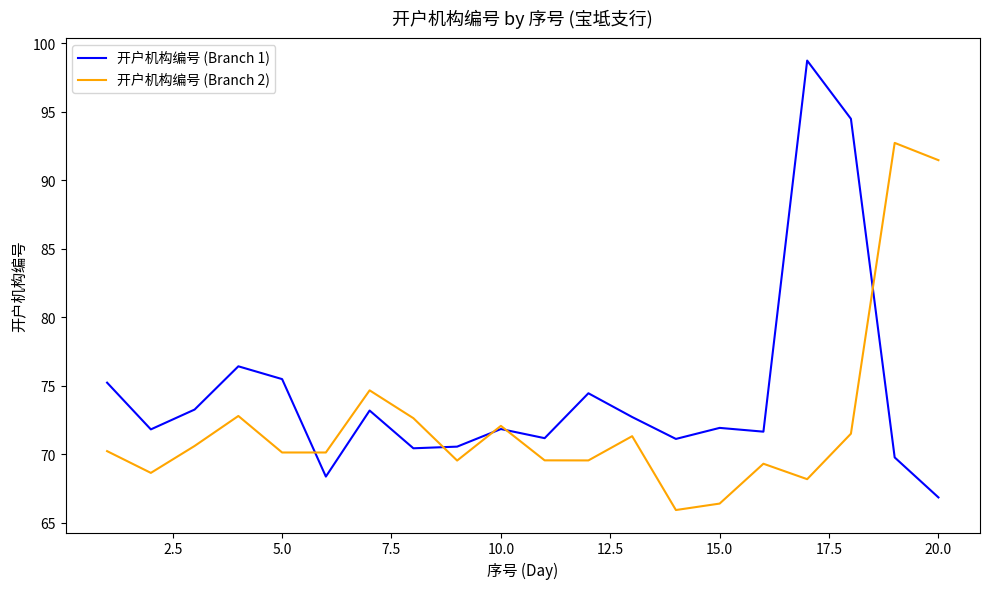

Does the chart display data point markers on the line(s)?

No